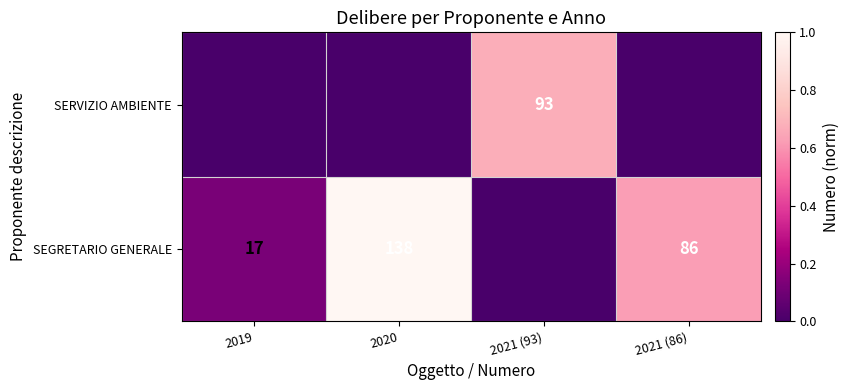

True or false: SERVIZIO AMBIENTE has a value of 93 at 2021 (93).

True